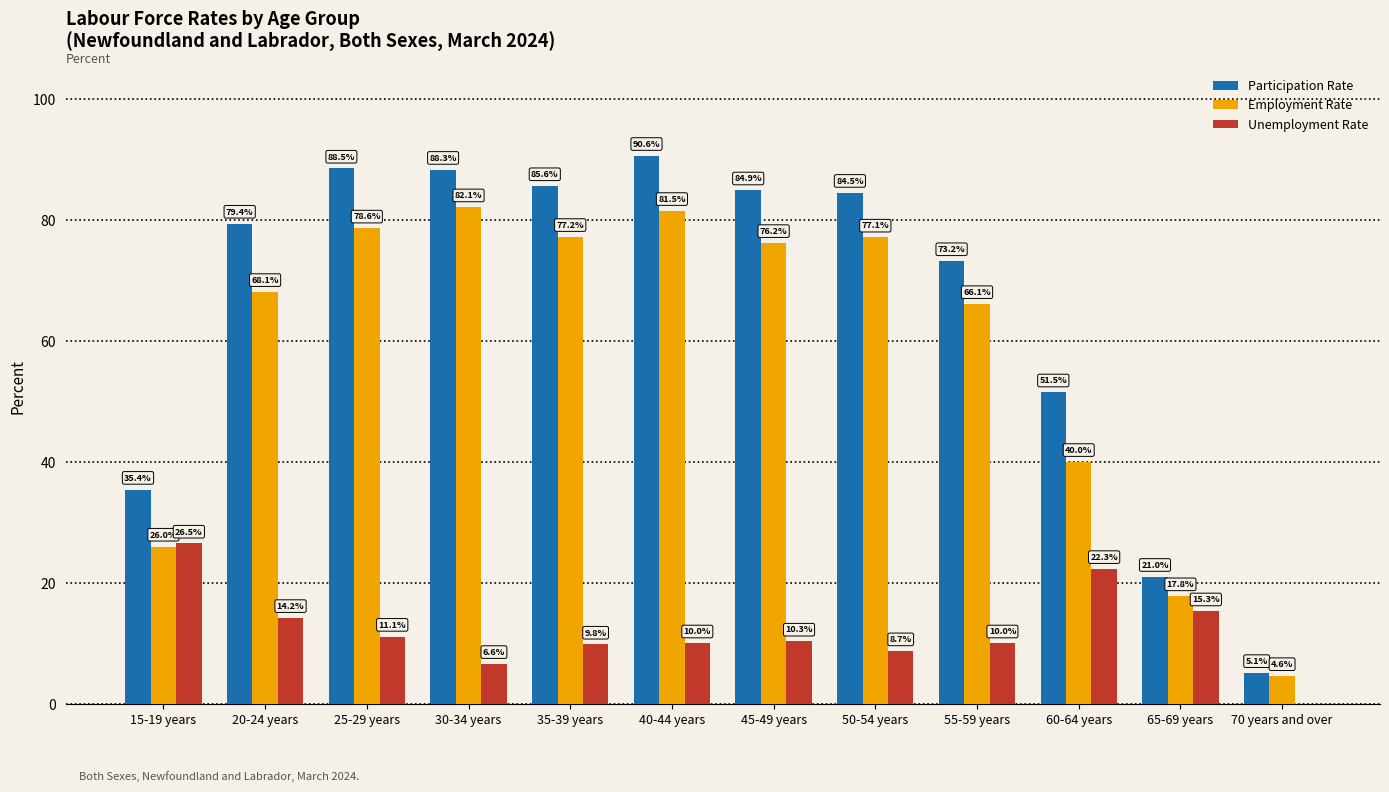

Is the value of Employment Rate at 40-44 years greater than the value of Participation Rate at 50-54 years?

No